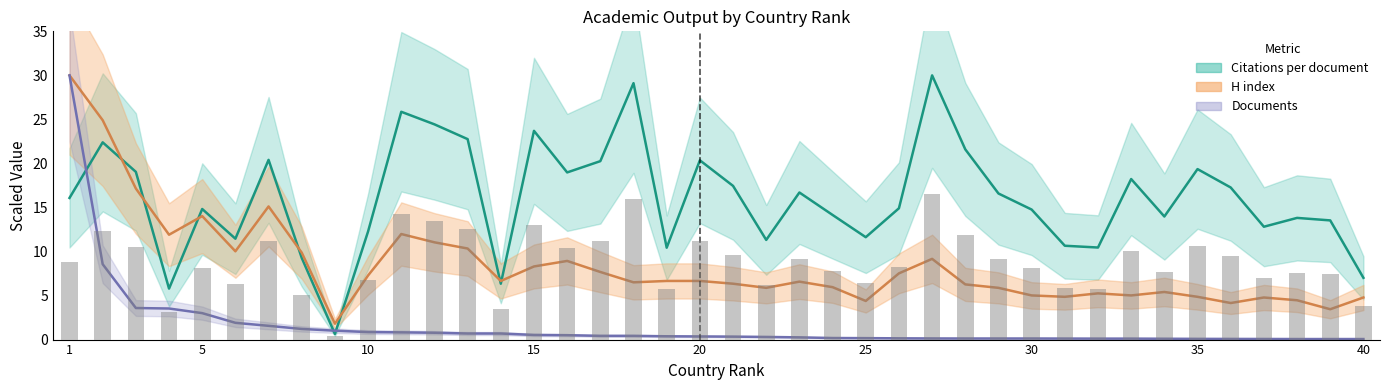

Which series changed the most between 2 and 33?

H index